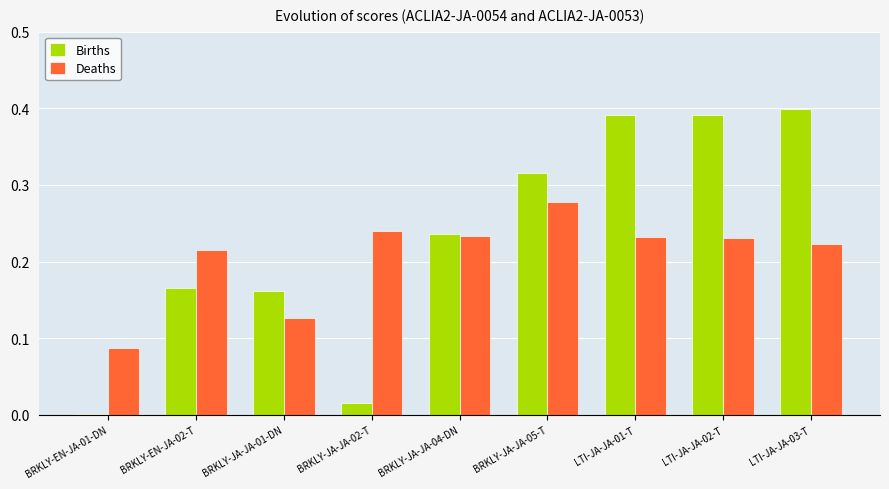

Between BRKLY-EN-JA-01-DN and BRKLY-JA-JA-01-DN, which series saw the biggest shift?

Births